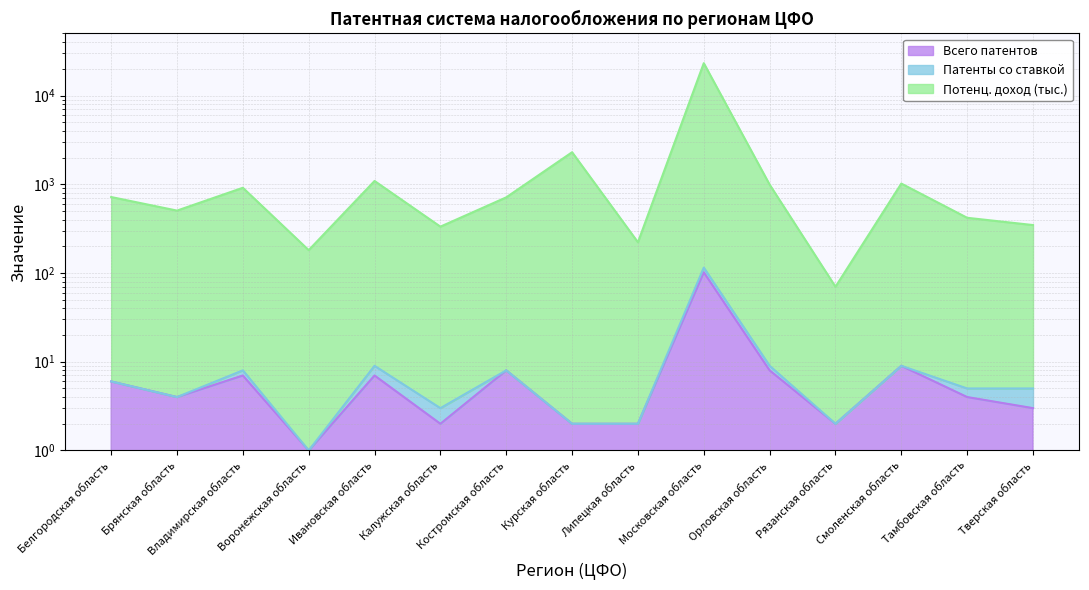

What is the label of the 14th point from the left?

Тамбовская область